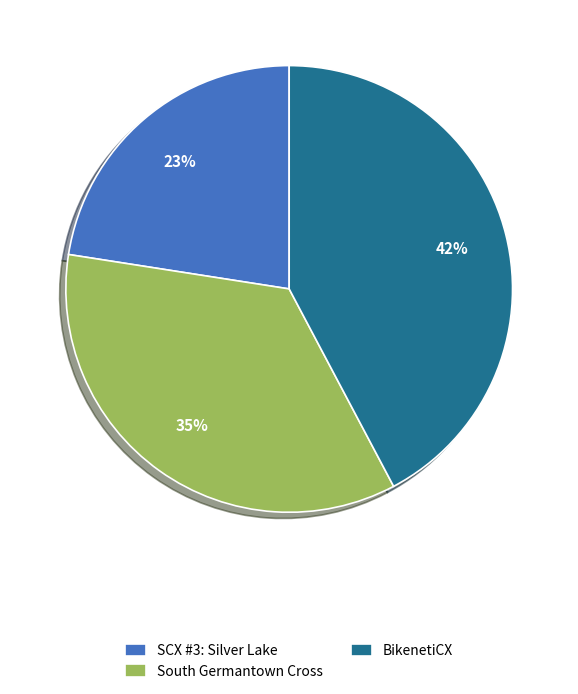

True or false: South Germantown Cross accounts for 35% of the total.

True